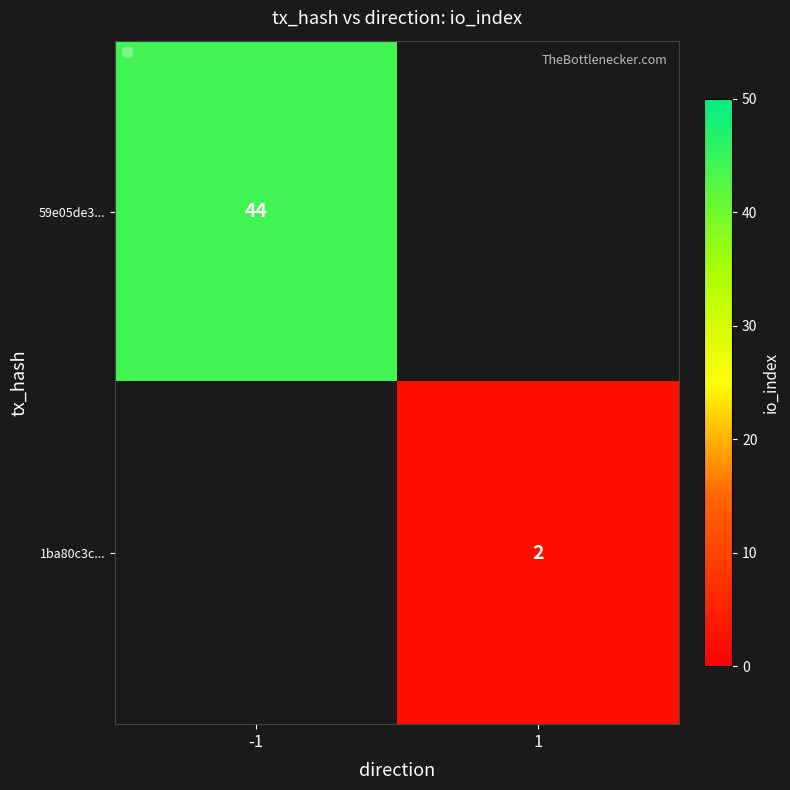

Is it true that 1ba80c3c... equals 3 at 1?

False